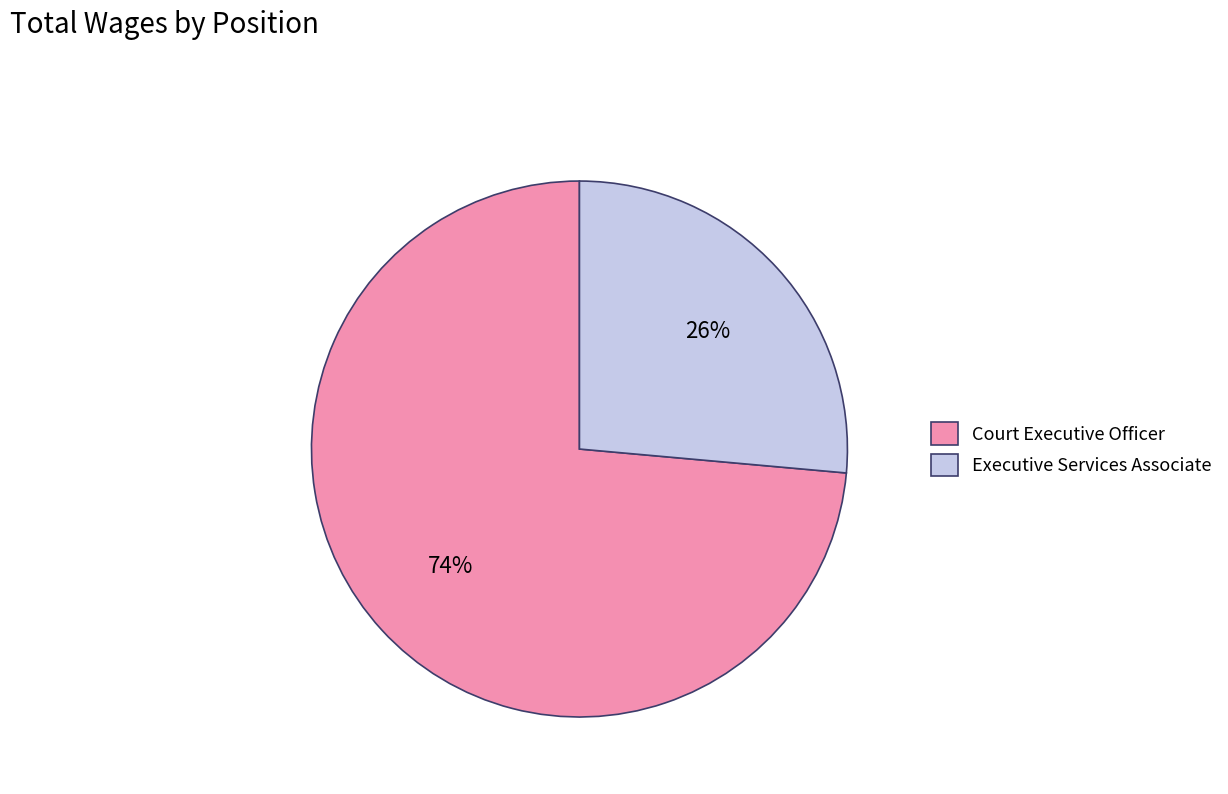

Which category accounts for the majority?

Court Executive Officer